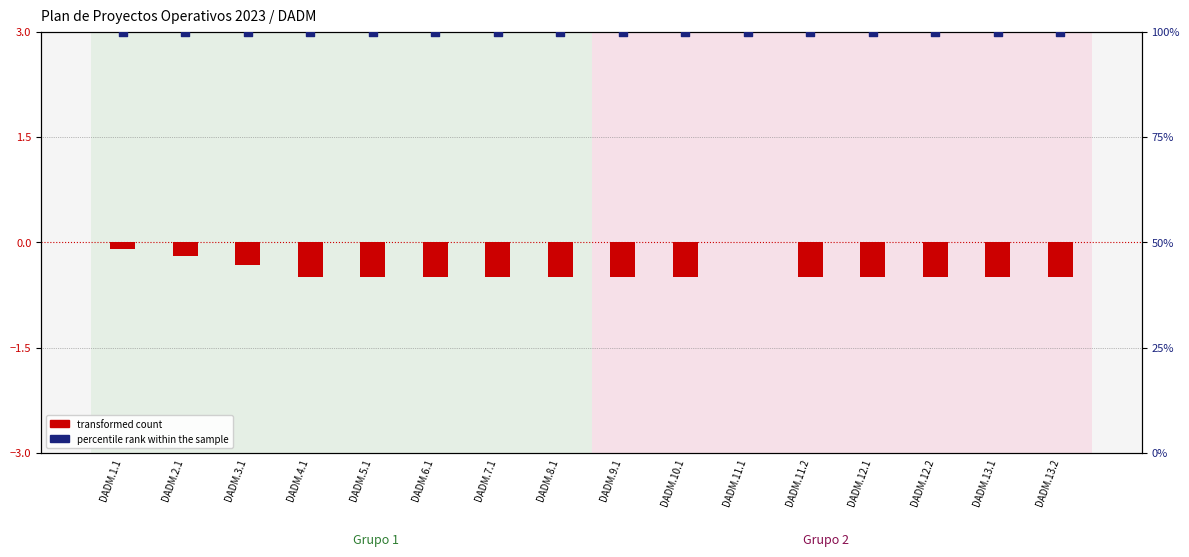

Which series reaches the maximum Y coordinate?

percentile rank within the sample